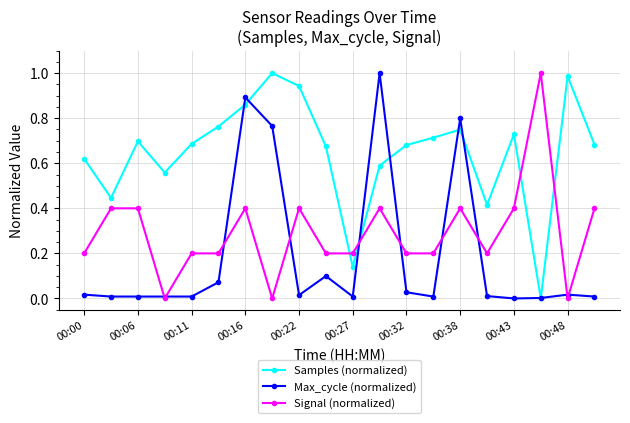

Rank the series by their average value, from highest to lowest.

Samples (normalized), Signal (normalized), Max_cycle (normalized)